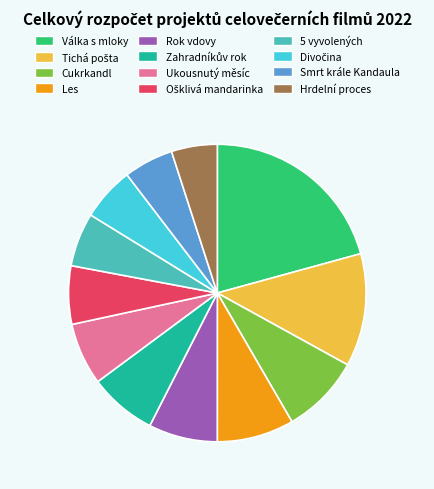

True or false: Les accounts for 1% of the total.

False